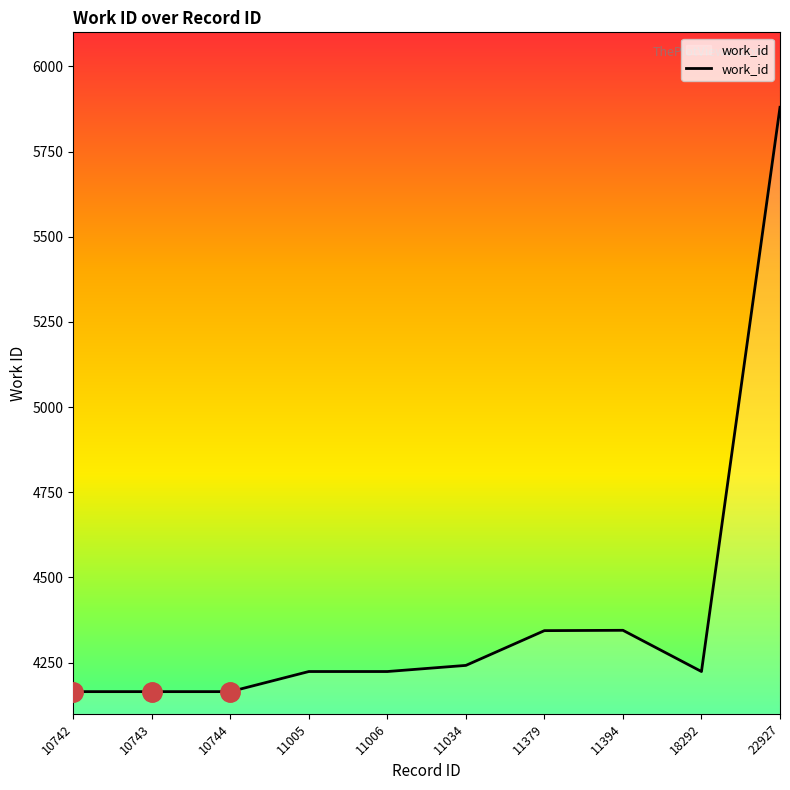

Read the value at 22927.

5880